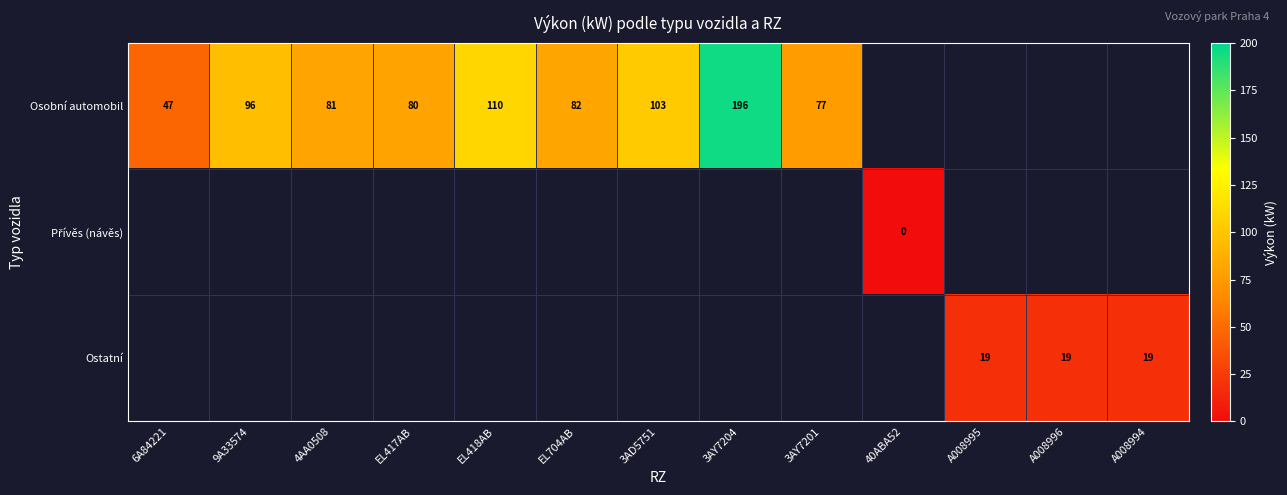

What is the difference between the Osobní automobil values at 3AY7201 and 9A33574?

19